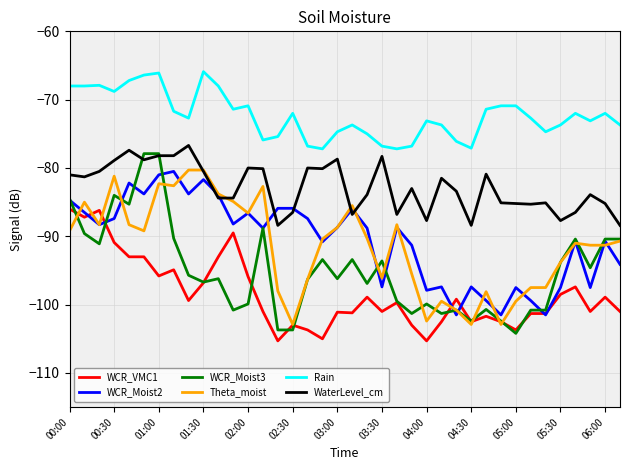

What is the average value of the WCR_Moist3 series?

-95.0